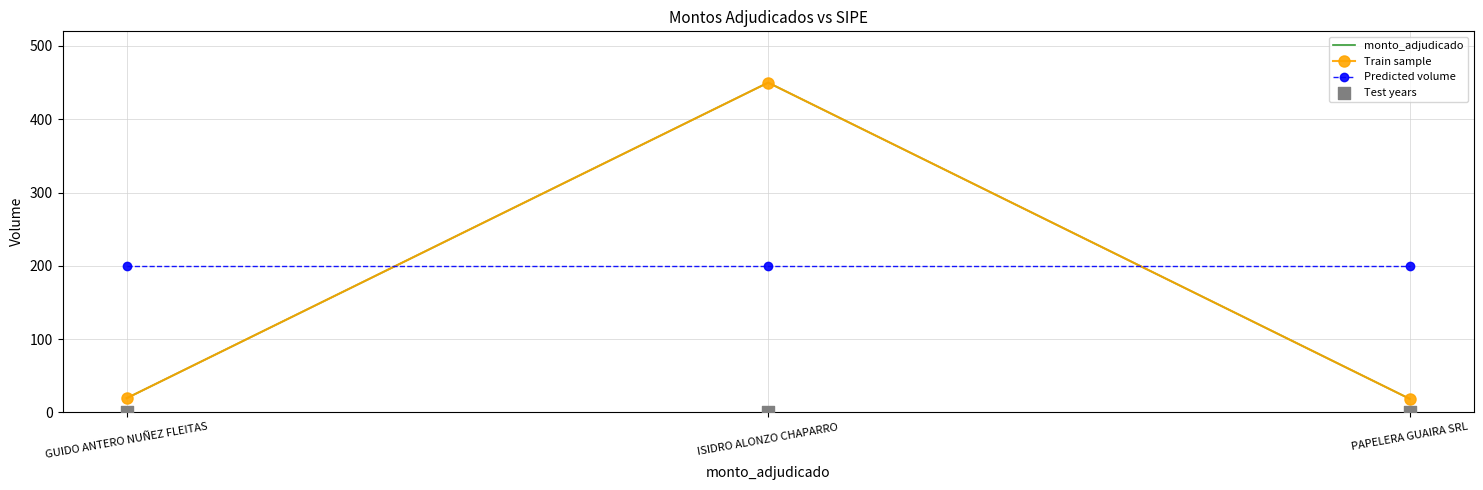

What are all the series names shown in the legend?

monto_adjudicado, Train sample, Predicted volume, Test years